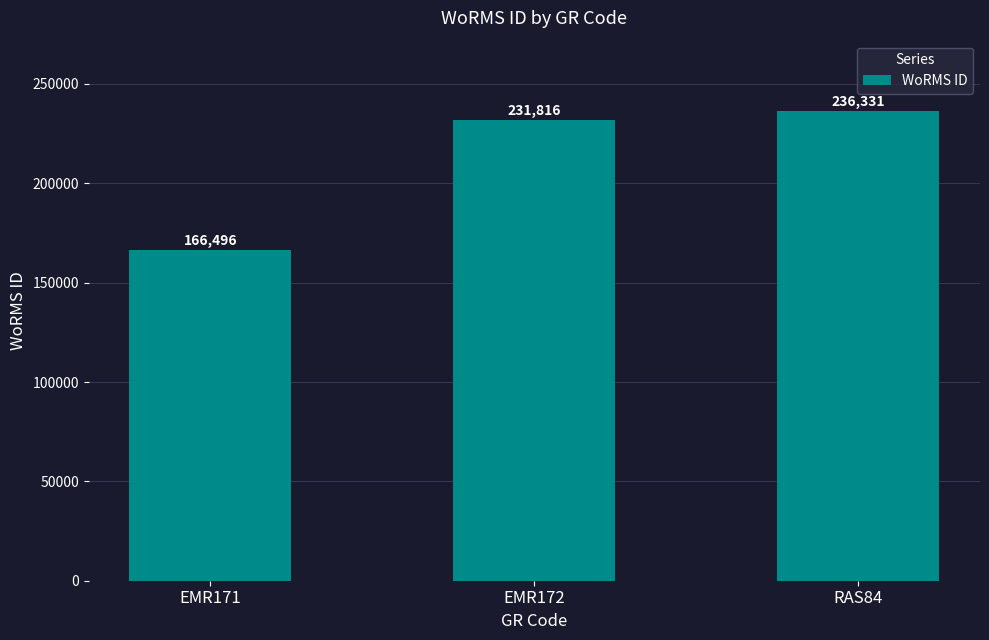

The chart shows a value of 236331 at RAS84. True or false?

True